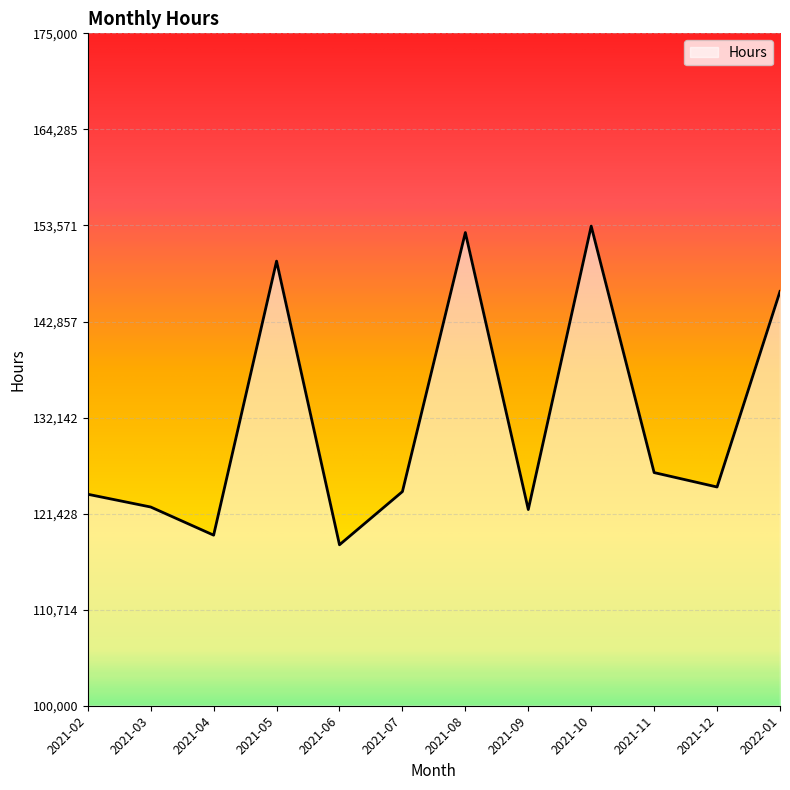

How many interior local peaks (higher than both neighbors) does the data have?

3